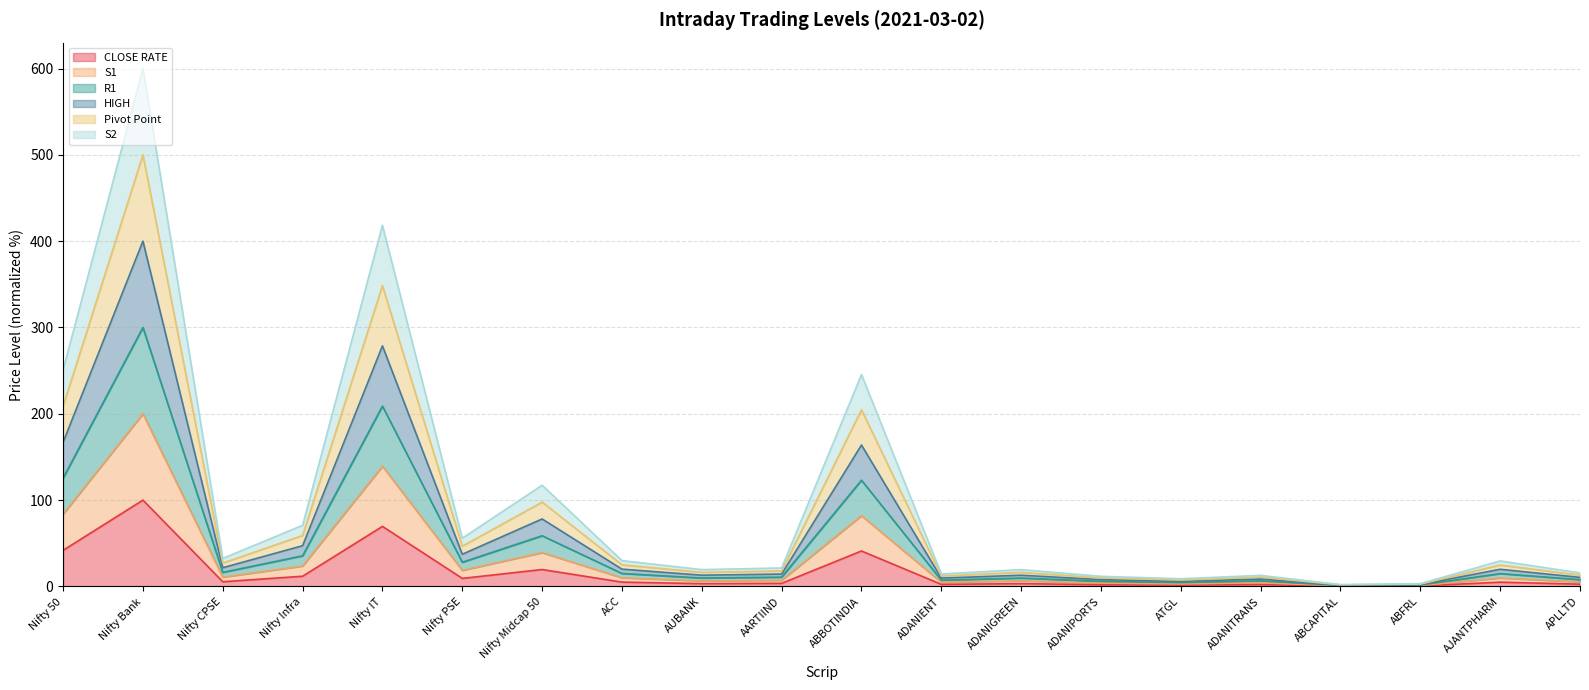

What is the value of the S1 point at the 3rd from the left?

10.8